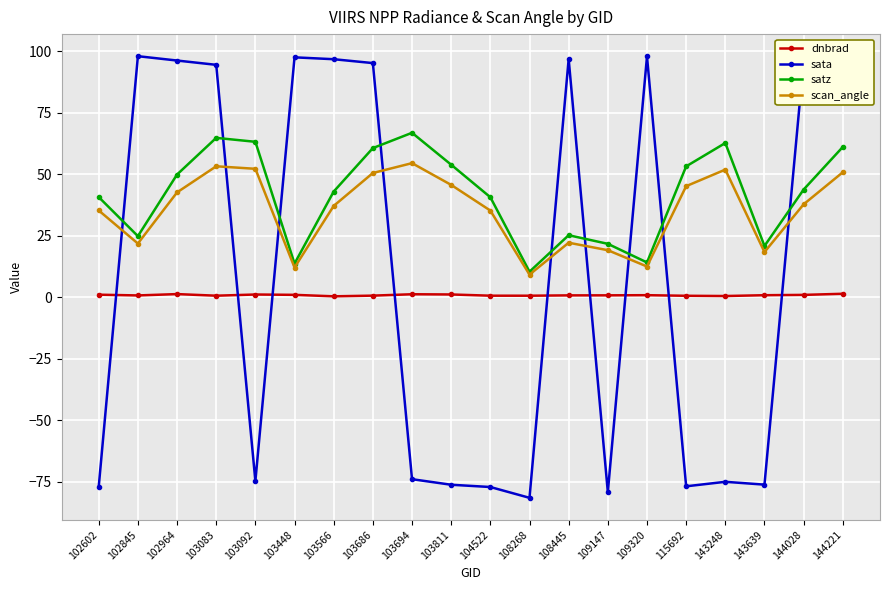

What is the average value of the satz series?

41.7